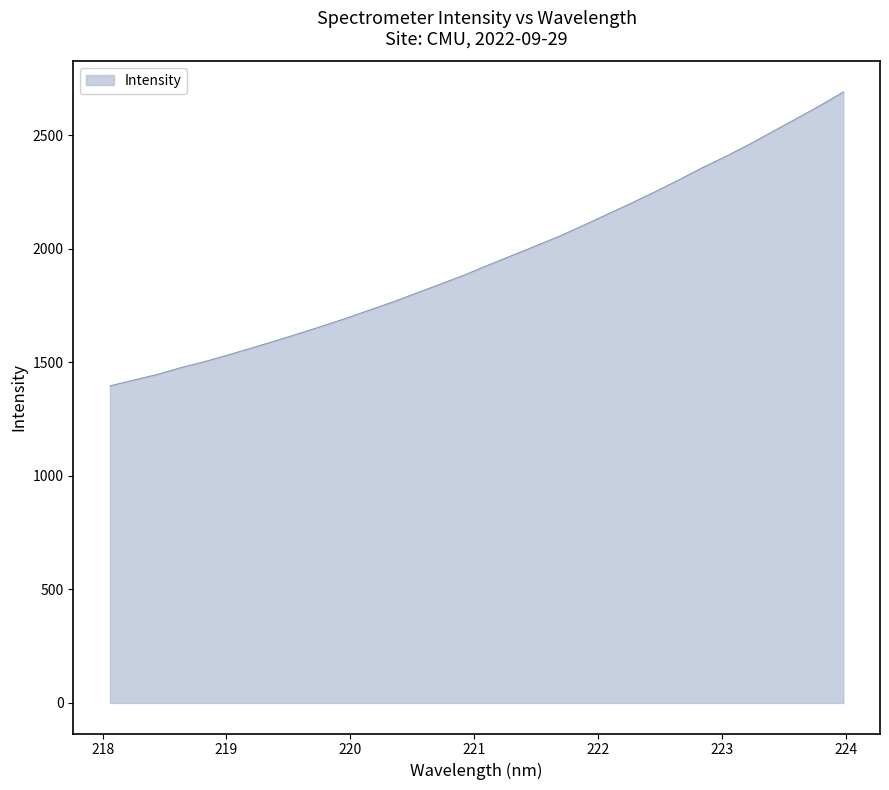

What is the greatest value displayed?

2691.0